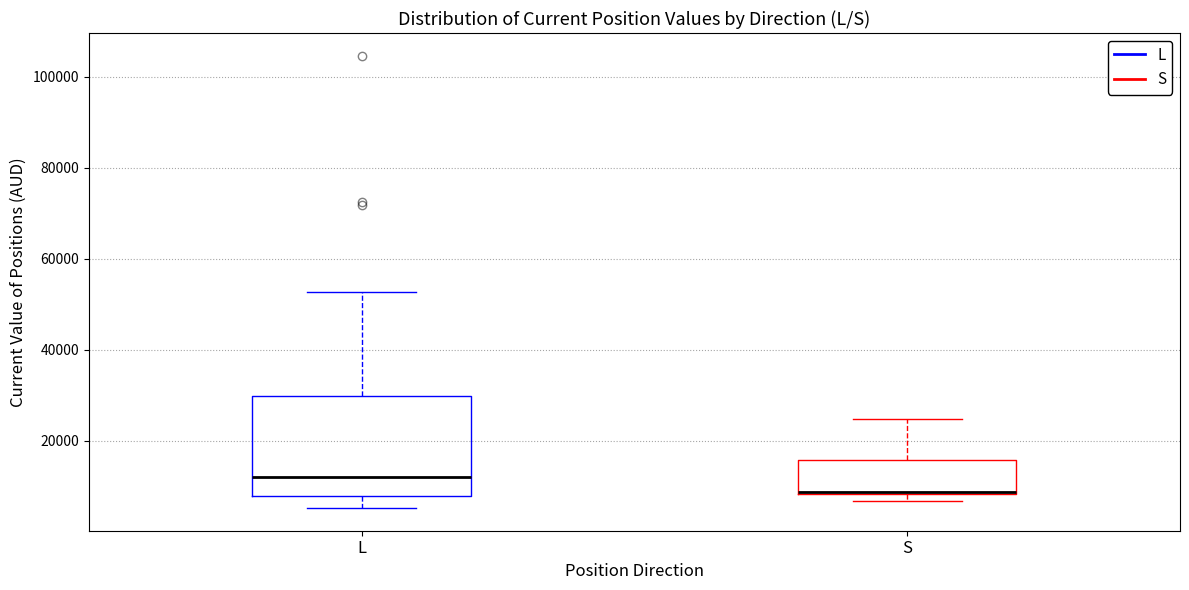

Where does the upper whisker of the box for S end on the y-axis? The values are not printed on the chart, so give them approximately, as read against the axis.

24000